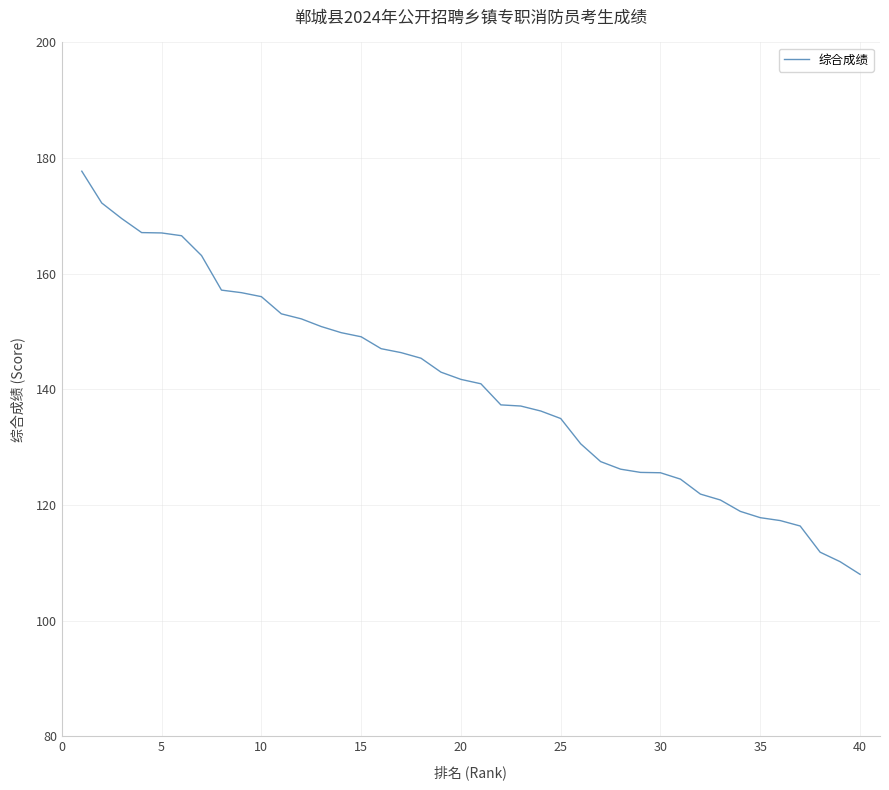

What is the minimum value shown in the chart?

108.0